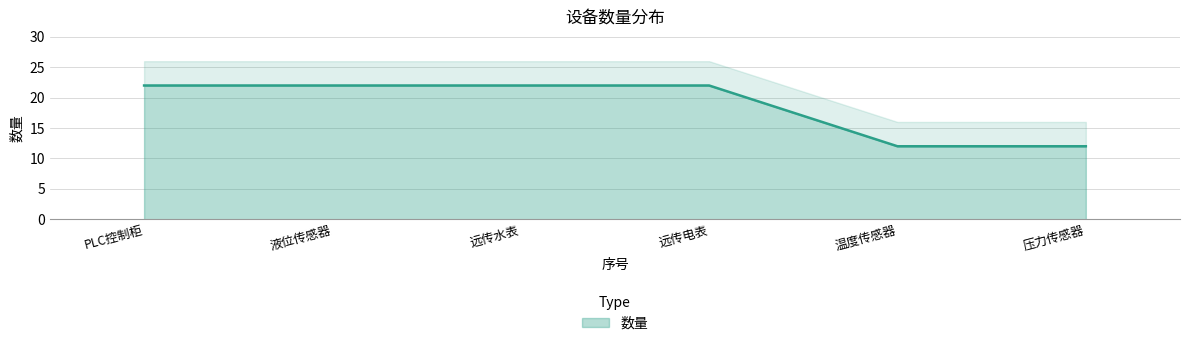

True or false: 数量 has a value of 4 at 温度传感器.

False